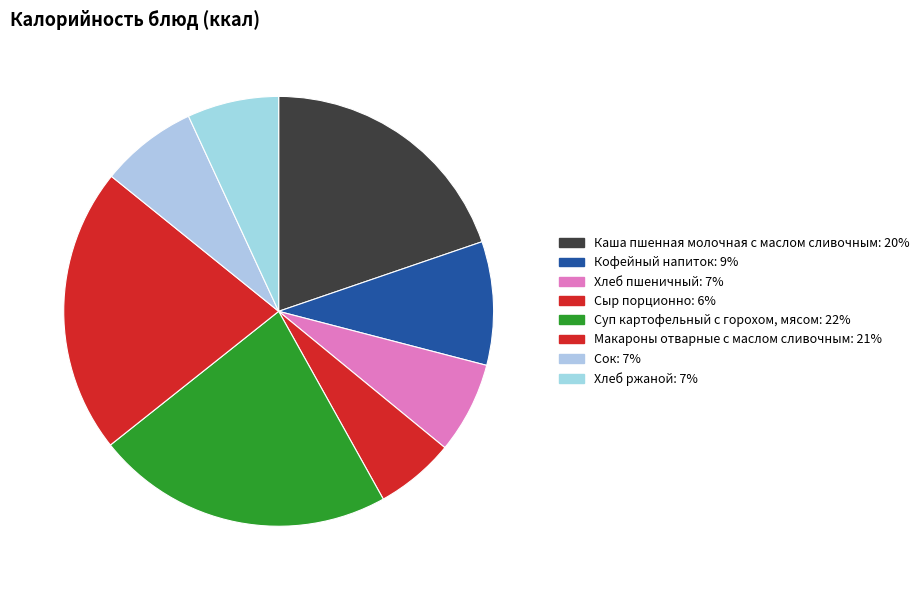

Which slice is the largest?

Суп картофельный с горохом, мясом